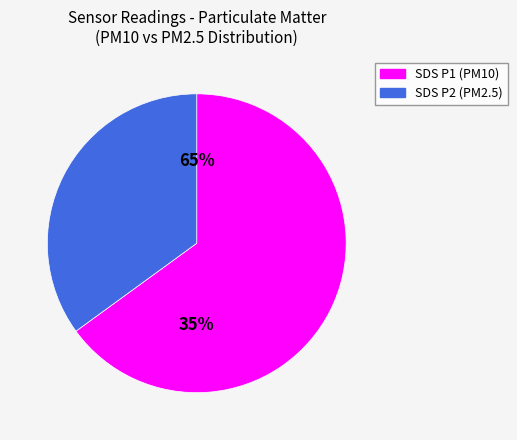

What is the ratio of the value at SDS_P1 to the value at SDS_P2?

1.9